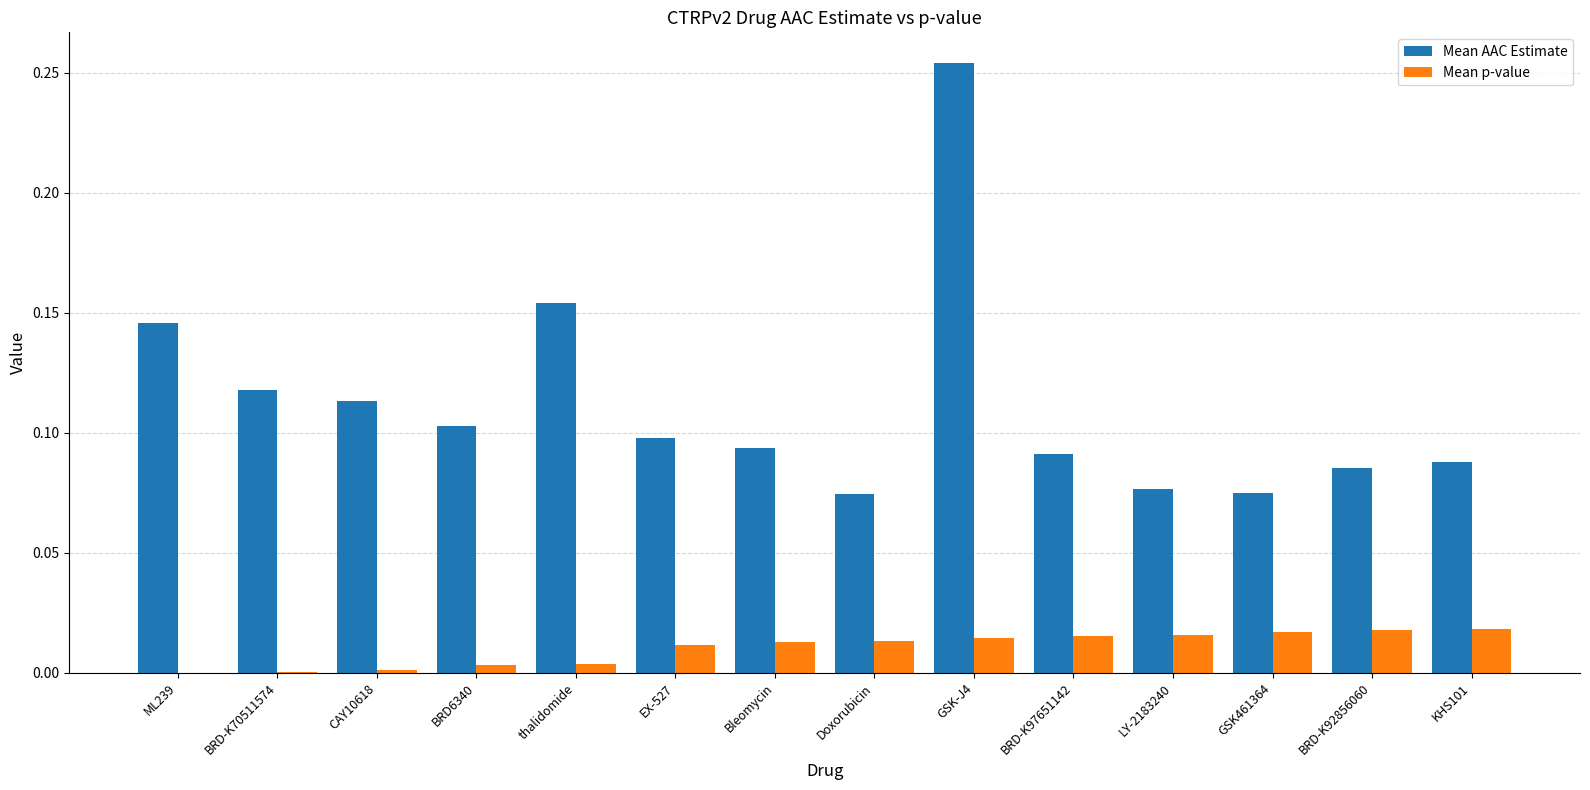

How many groups of bars are there?

14